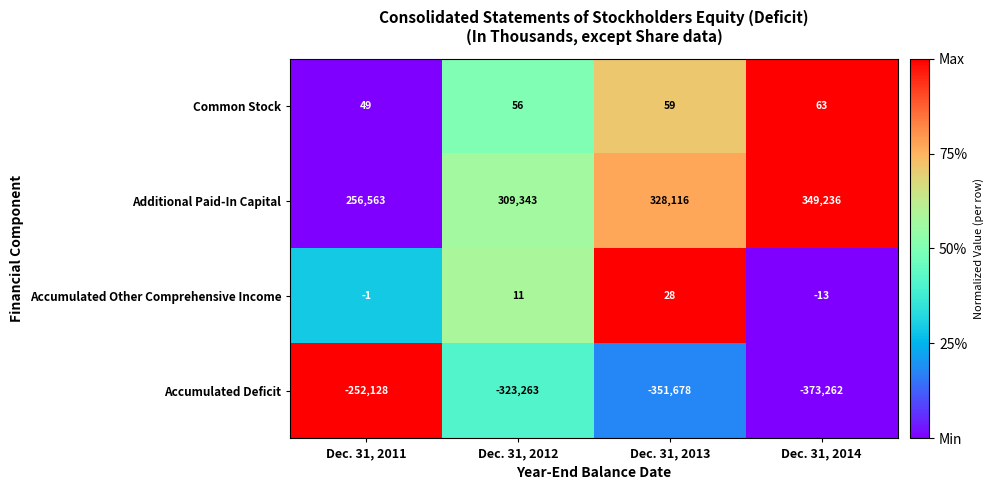

What is the spread (max minus min) of values at Dec. 31, 2014?

722498